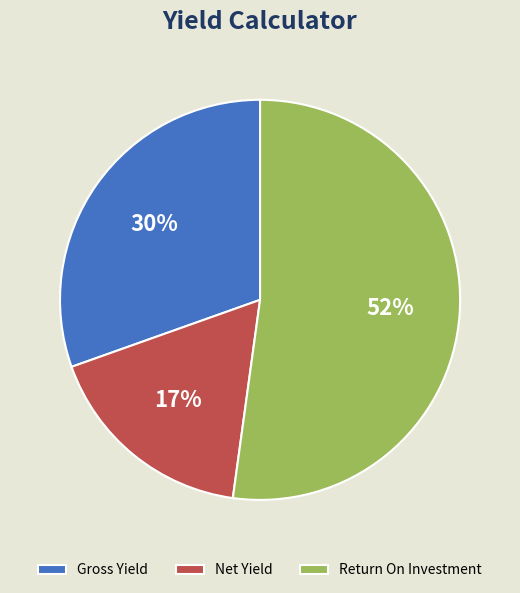

Is the sum of Net Yield and Return On Investment greater than half?

Yes